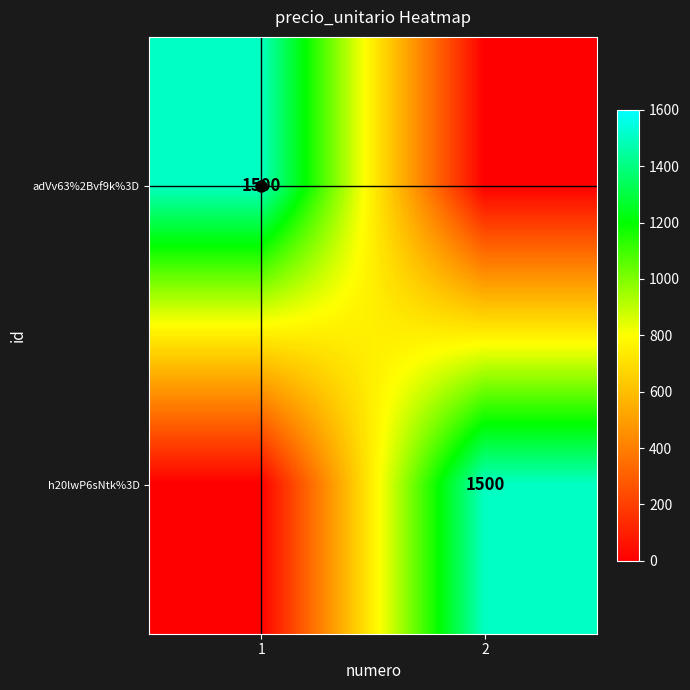

True or false: adVv63%2Bvf9k%3D has a value of 1026 at 1.

False